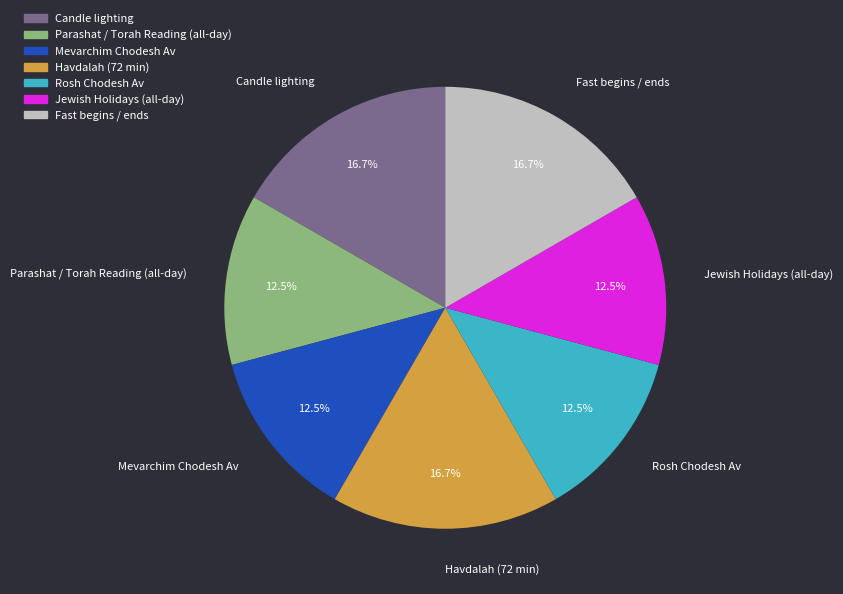

How many slices are in this pie chart?

7